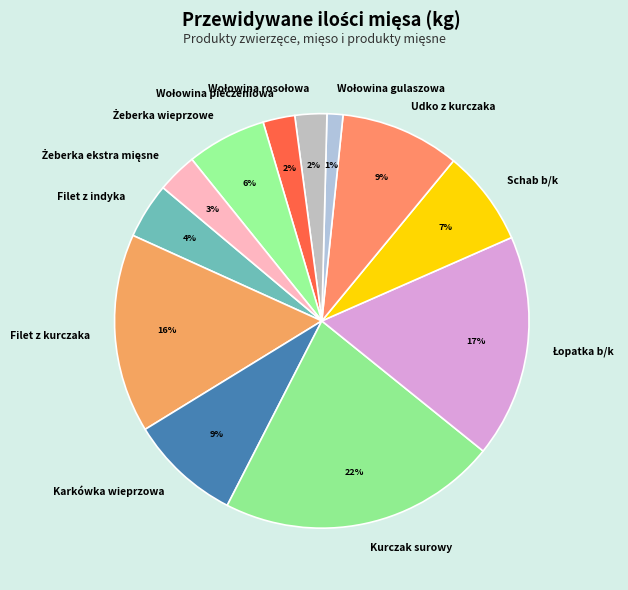

Count the number of slices in the pie.

12